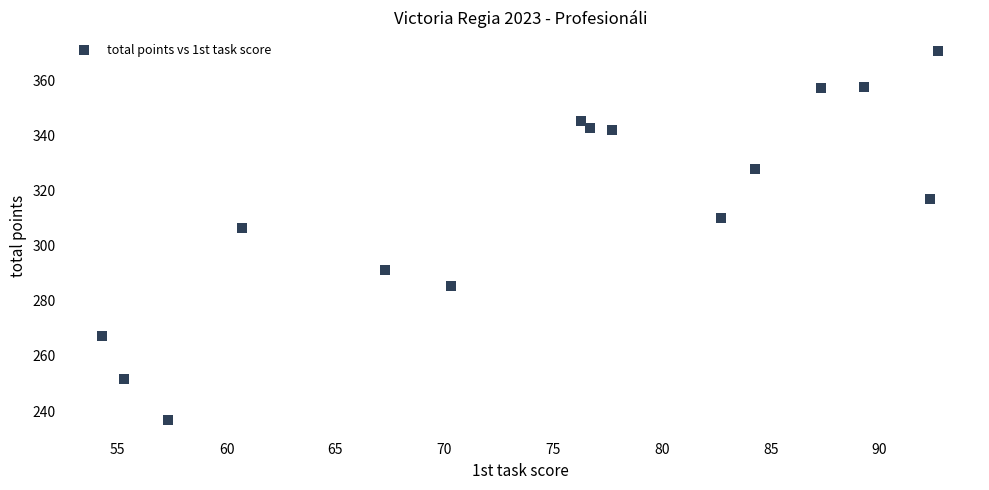

What Y value in the scatter plot is closest to 303?

306.4